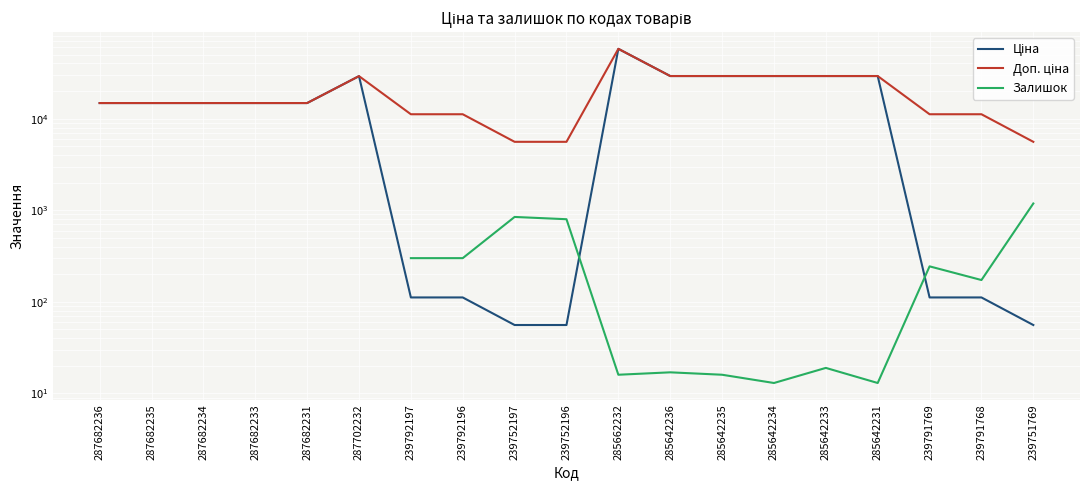

Is the value of Ціна at 239752197 greater than the value of Доп. ціна at 285642236?

No